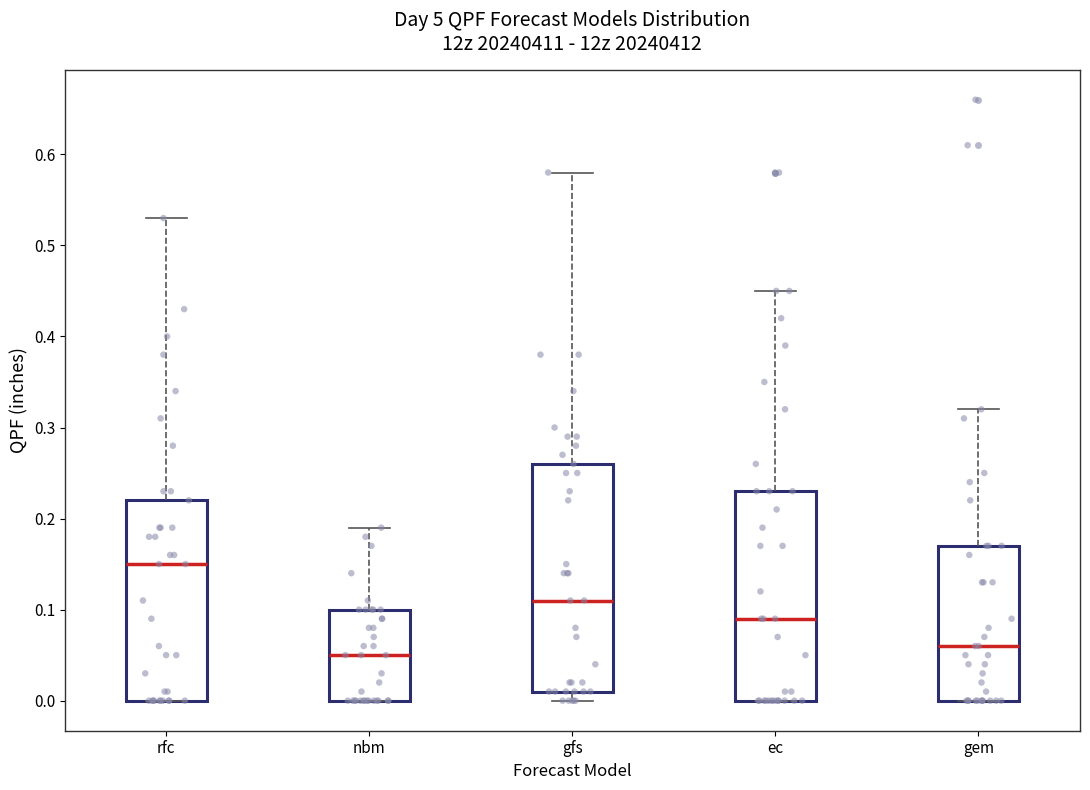

Reading left to right, transcribe this box plot: for each box, give where its median line is, the range the box spans, and where its two whiskers end, as read against the y-axis. The values are not printed on the chart, so give them approximately, as read against the axis.

rfc: median 0.15, box 0.00 to 0.22, whiskers 0.00 to 0.53
nbm: median 0.05, box 0.00 to 0.10, whiskers 0.00 to 0.19
gfs: median 0.11, box 0.01 to 0.26, whiskers 0.00 to 0.58
ec: median 0.09, box 0.00 to 0.23, whiskers 0.00 to 0.45
gem: median 0.06, box 0.00 to 0.17, whiskers 0.00 to 0.32